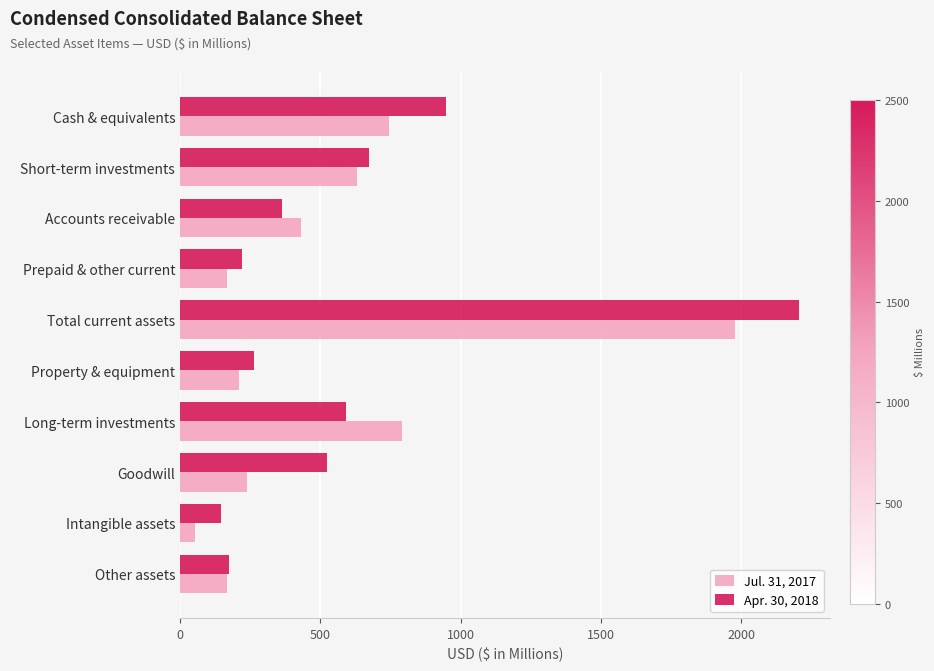

Is it true that Jul. 31, 2017 equals 169.2 at Prepaid & other current?

True